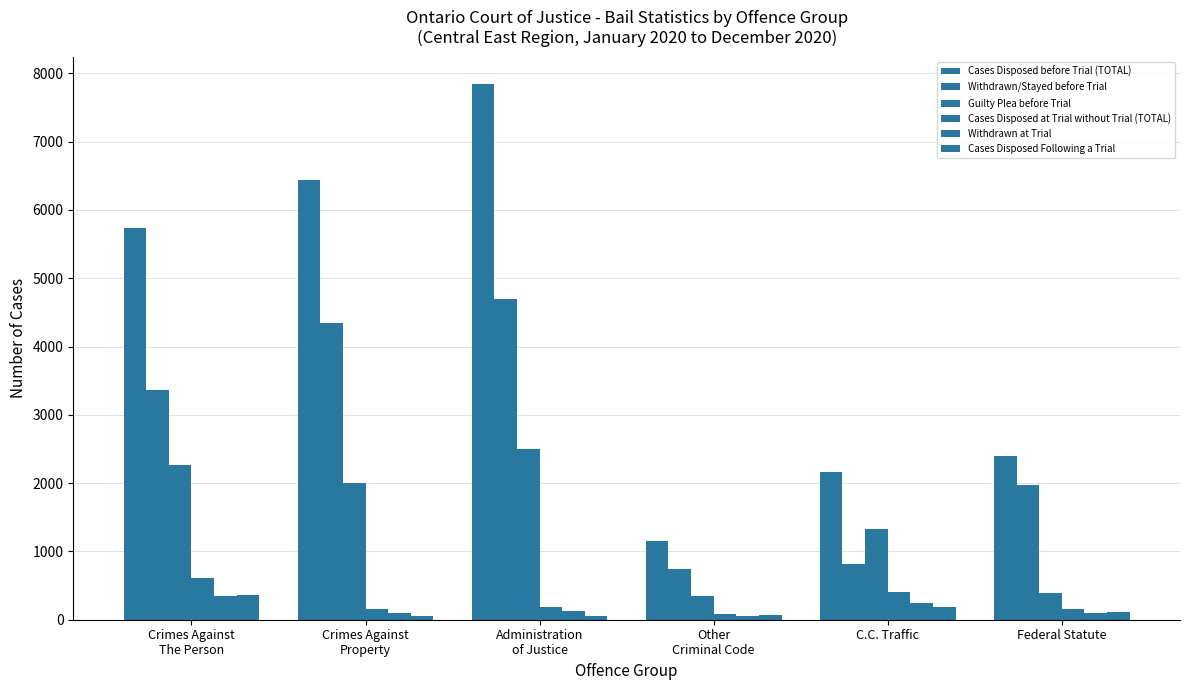

Are the bars horizontal?

No